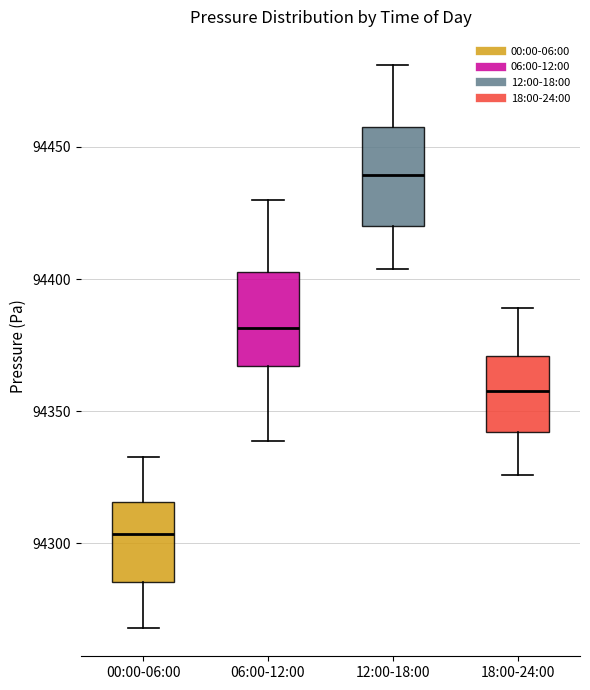

Where is the lower edge of the box for 18:00-24:00 on the y-axis? The values are not printed on the chart, so give them approximately, as read against the axis.

94340